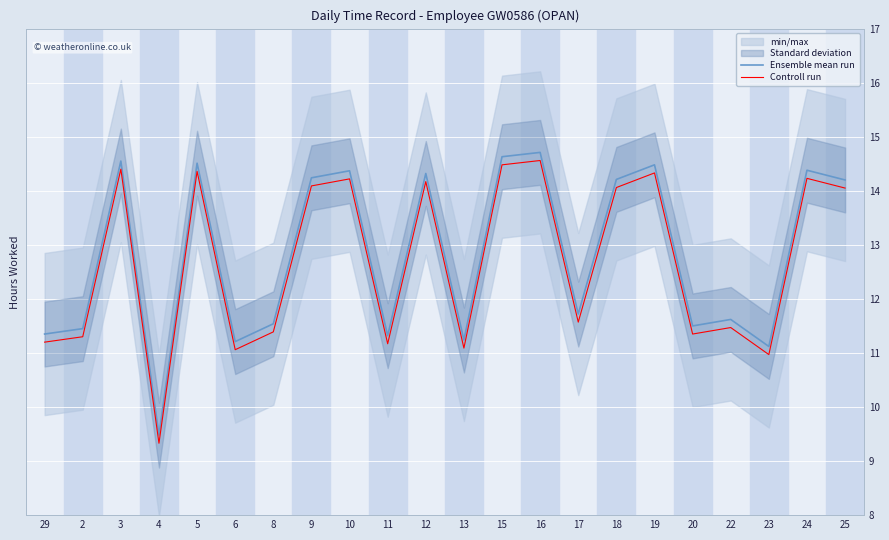

Reading left to right, what are all the values shown in this chart?

Ensemble mean run: 29=11.3	2=11.4	3=14.6	4=9.5	5=14.5	6=11.2	8=11.5	9=14.2	10=14.4	11=11.3	12=14.3	13=11.2	15=14.6	16=14.7	17=11.7	18=14.2	19=14.5	20=11.5	22=11.6	23=11.1	24=14.4	25=14.2
Controll run: 29=11.2	2=11.3	3=14.4	4=9.3	5=14.4	6=11.1	8=11.4	9=14.1	10=14.2	11=11.2	12=14.2	13=11.1	15=14.5	16=14.6	17=11.6	18=14.1	19=14.3	20=11.3	22=11.5	23=11.0	24=14.2	25=14.0